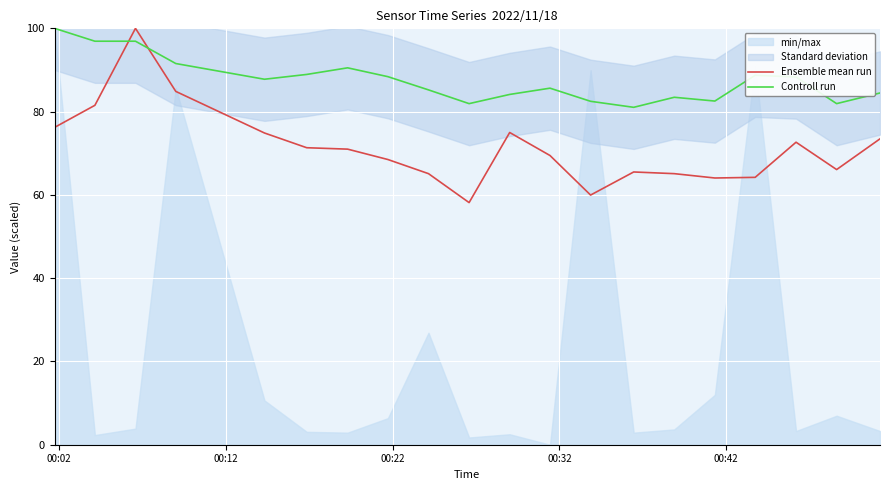

What is the maximum value for Ensemble mean run?

100.0